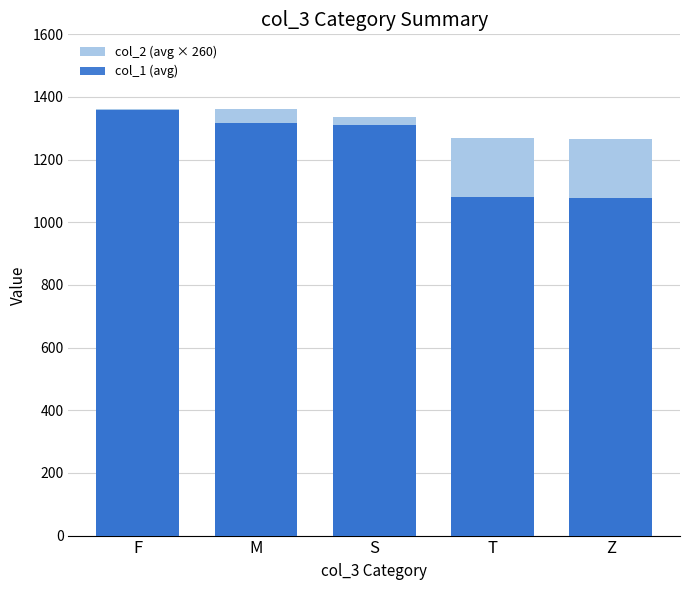

The col_1 (avg) series shows 608.7 at T. True or false?

False